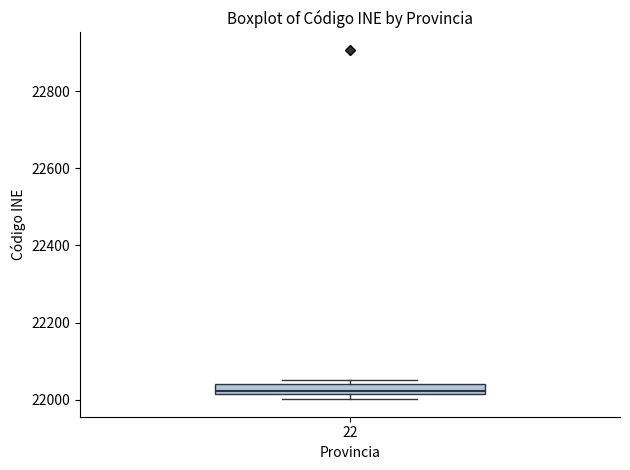

Where is the lower edge of the box at x = 22 on the y-axis? The values are not printed on the chart, so give them approximately, as read against the axis.

22020